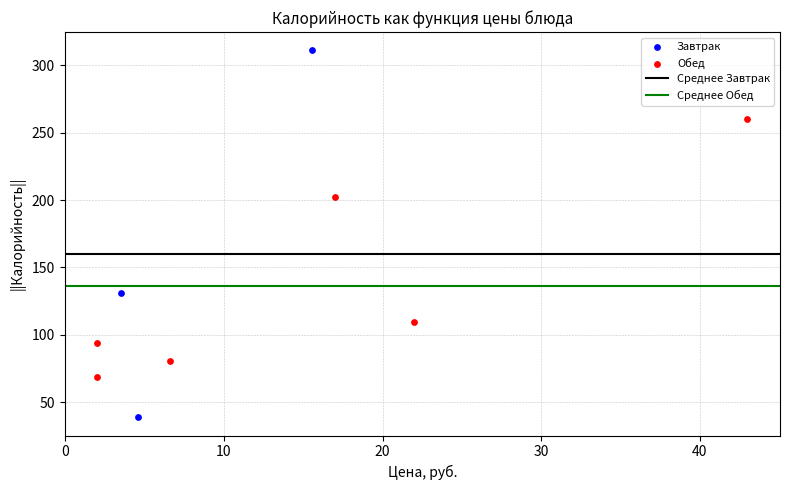

Which series contains the lowest Y value?

Завтрак